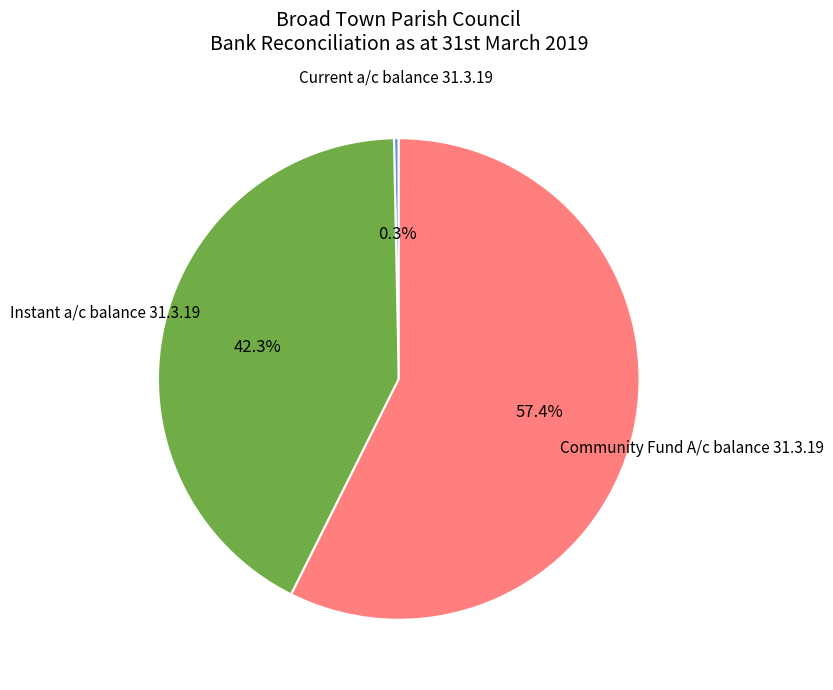

Is there a majority slice in this chart?

Yes